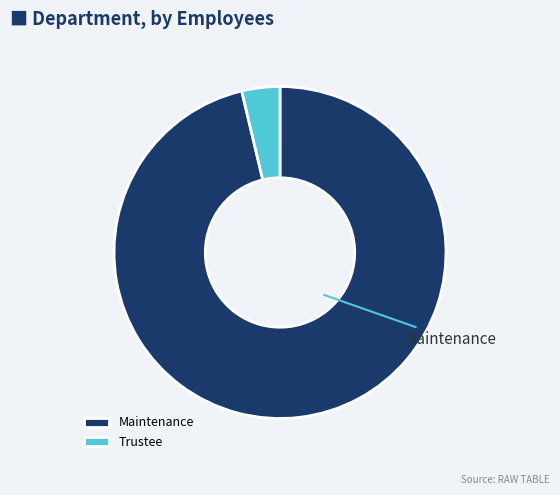

Which has a higher value, Maintenance or Trustee?

Maintenance